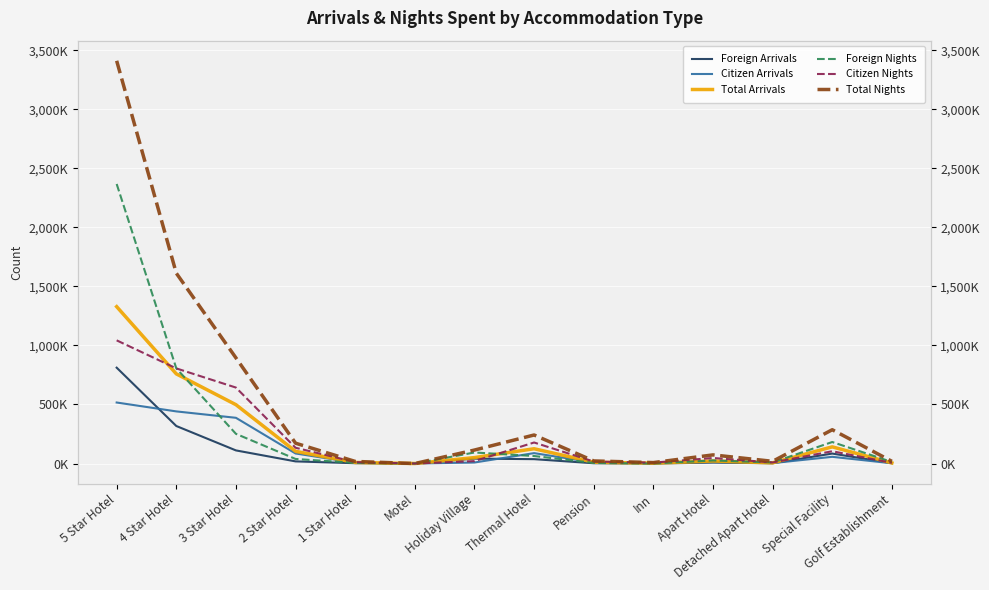

What is the difference between the highest and lowest values at Special Facility?

229477